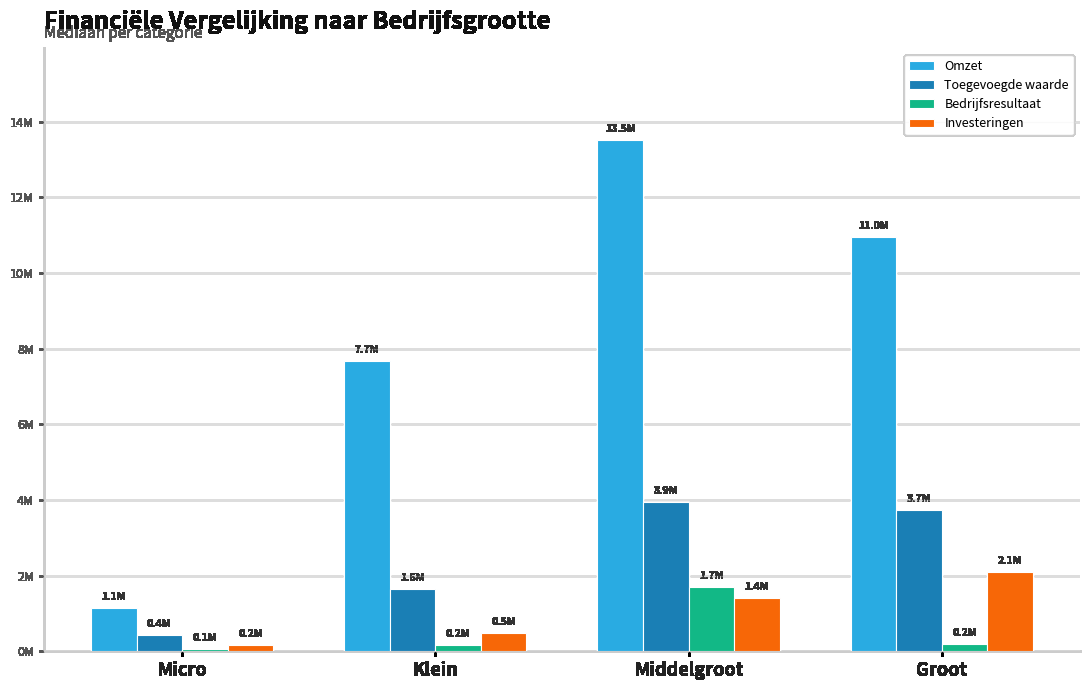

True or false: Investeringen has a value of 2403328.6 at Middelgroot.

False